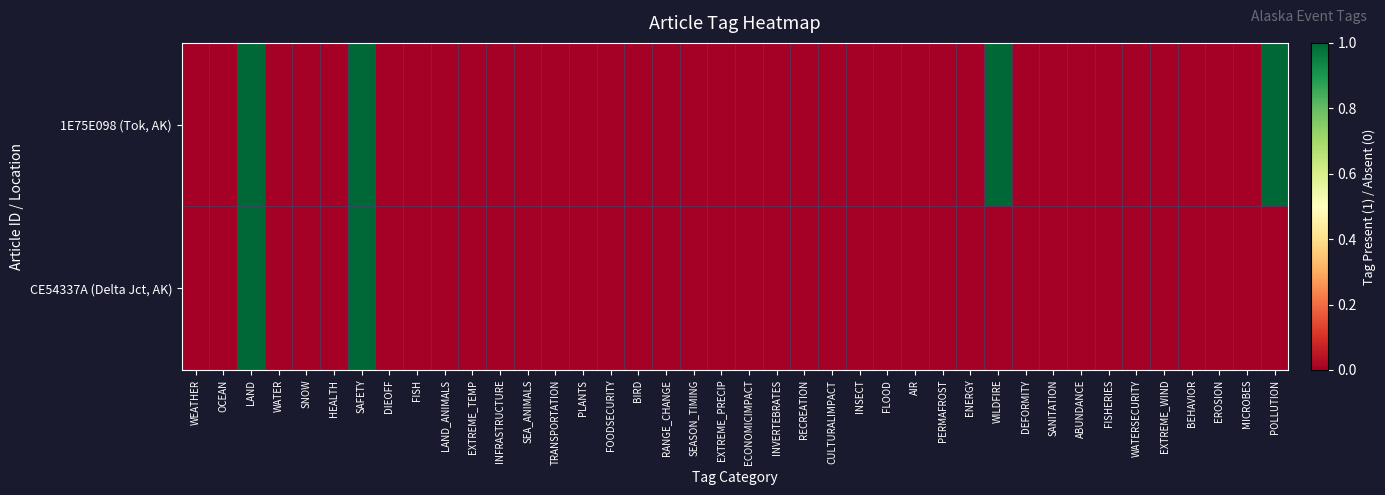

How many distinct data groups are displayed?

2